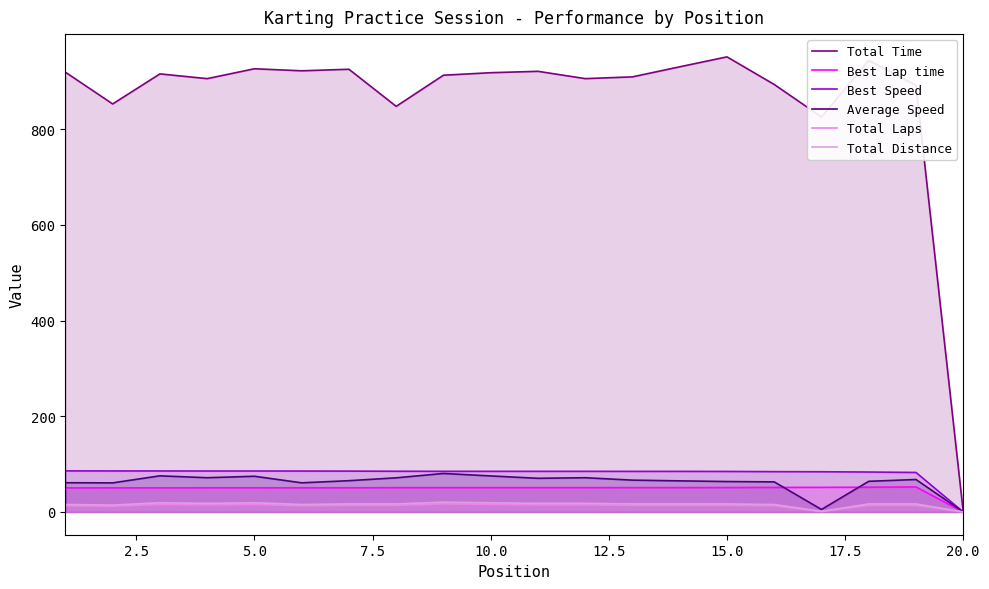

Does the chart have visible grid lines?

No